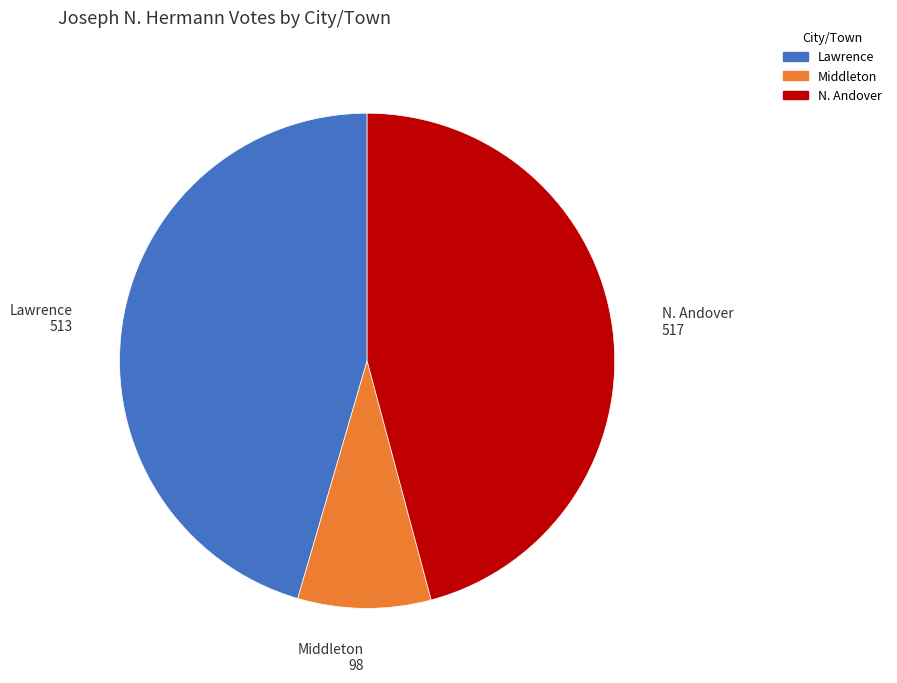

Approximately how many times larger is the value at N. Andover compared to Middleton?

5.3